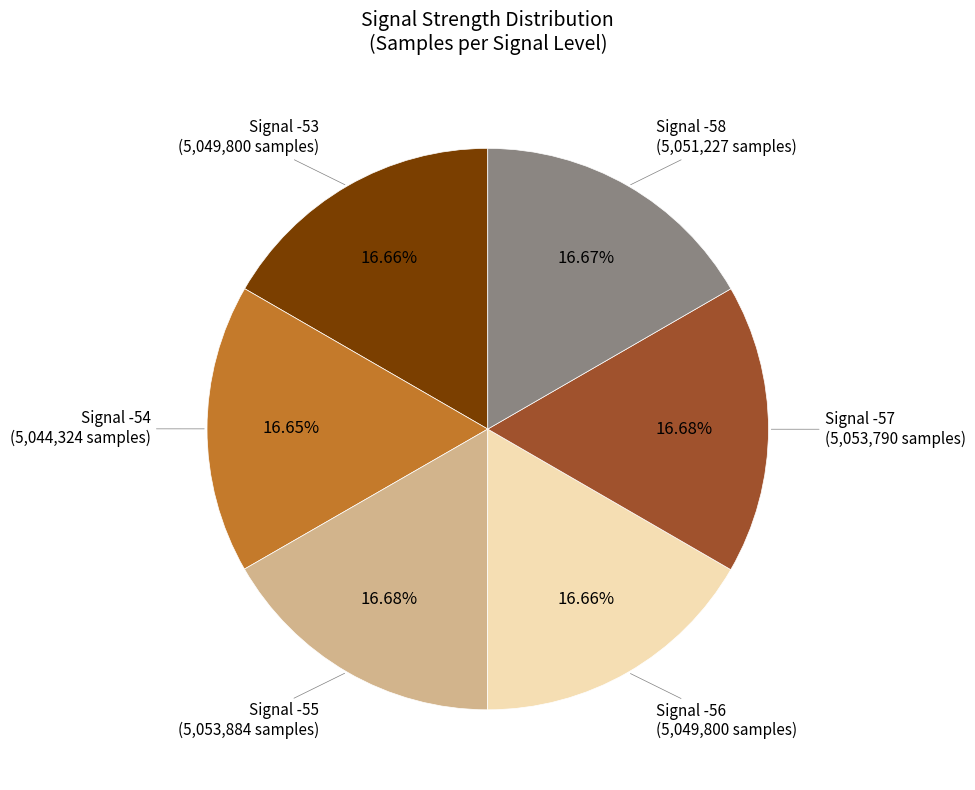

Is there any slice that represents more than half of the pie?

No